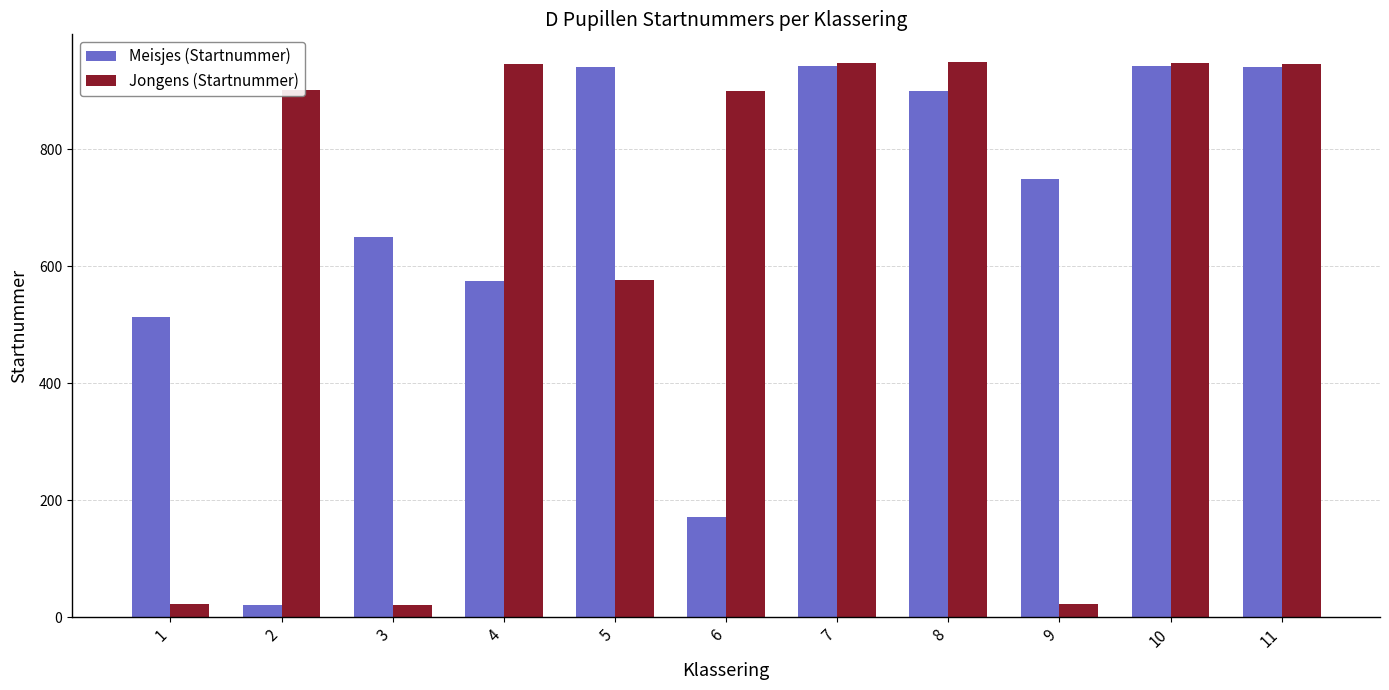

What is the total value across all series at 1?

537